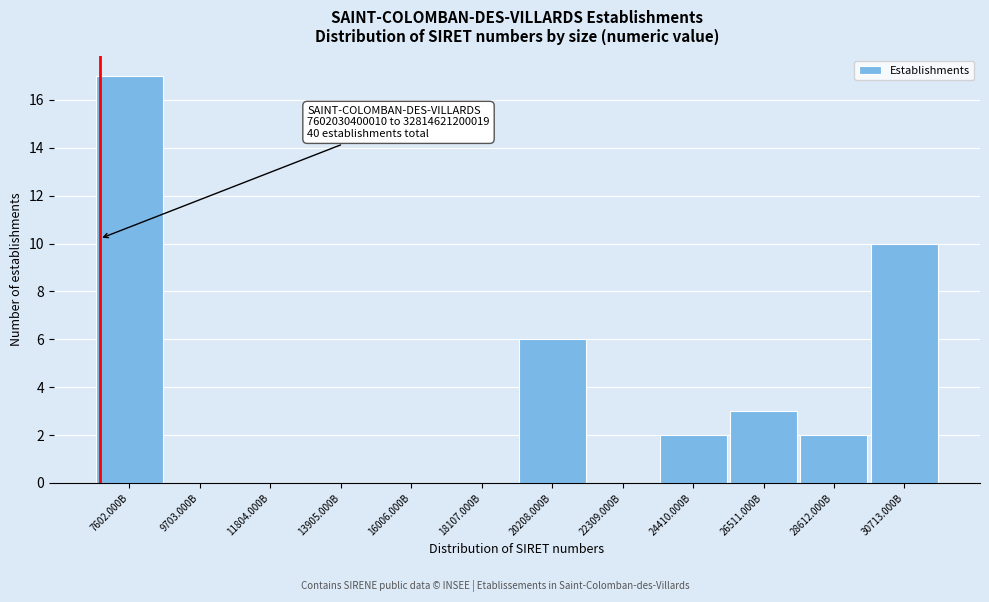

Reading left to right, list all the values displayed in this chart.

7602.000B=17	9703.000B=0	11804.000B=0	13905.000B=0	16006.000B=0	18107.000B=0	20208.000B=6	22309.000B=0	24410.000B=2	26511.000B=3	28612.000B=2	30713.000B=10